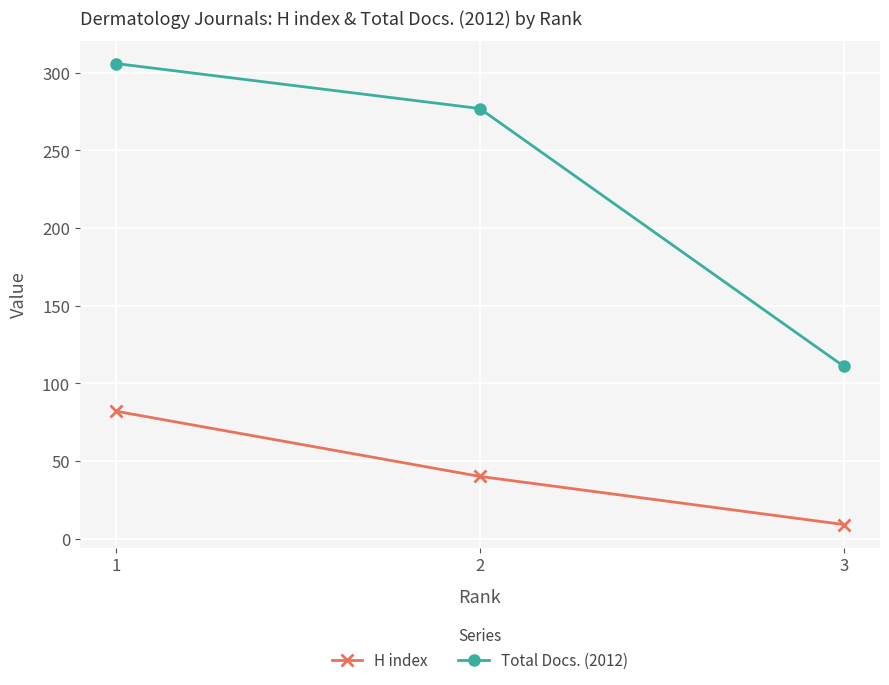

What is the value of the Total Docs. (2012) point at the 1st from the left?

306